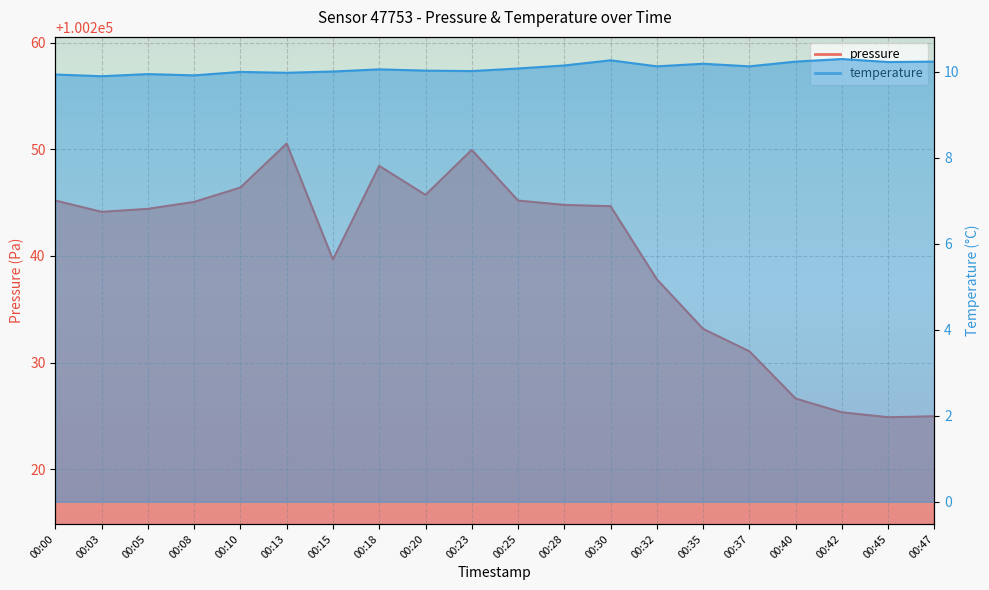

Which series has the largest total across all categories?

pressure